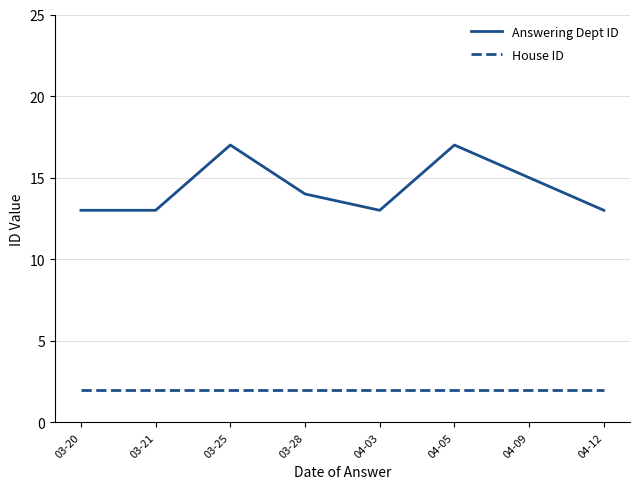

What are all the series names shown in the legend?

Answering Dept ID, House ID